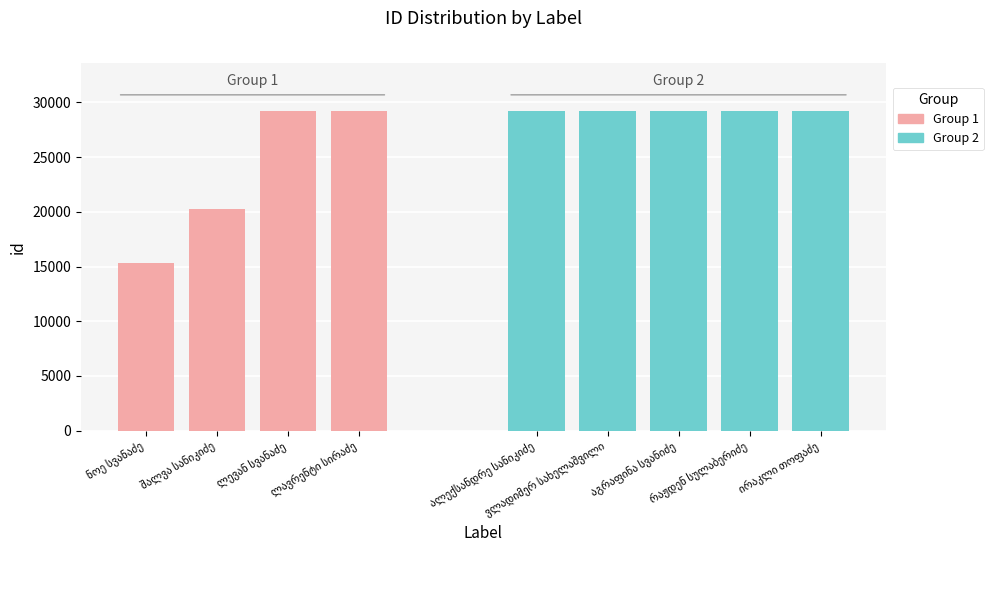

What is the label of the 7th bar from the right?

ლევან სვანაძე